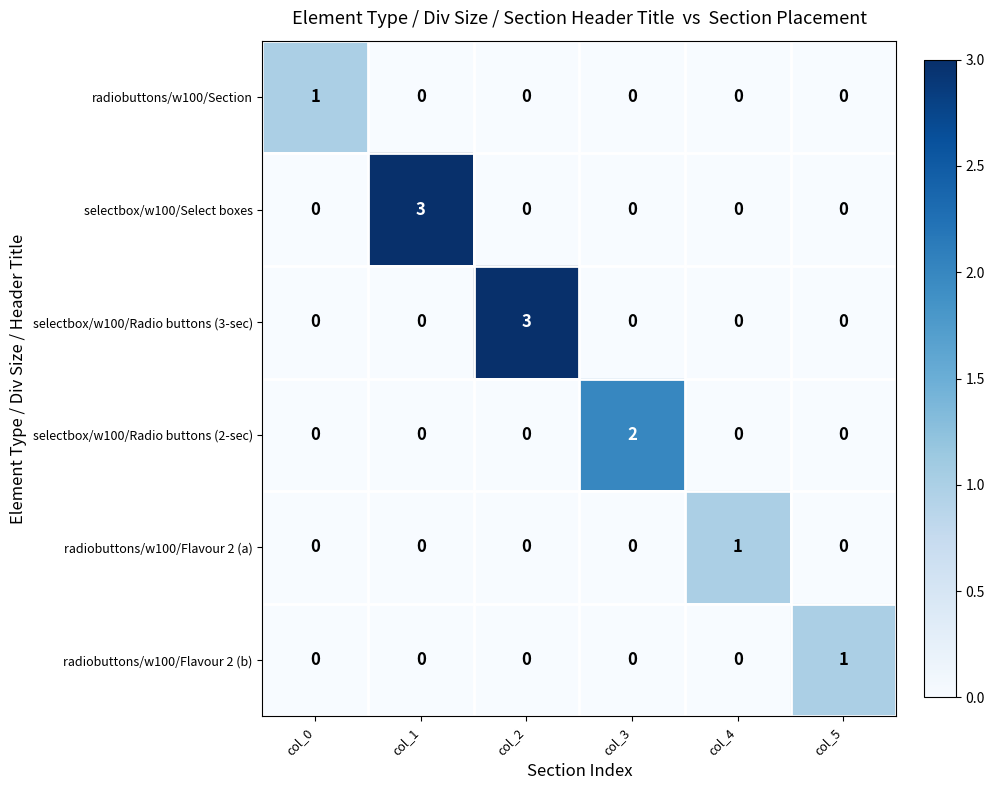

What is the maximum value shown in the chart?

3